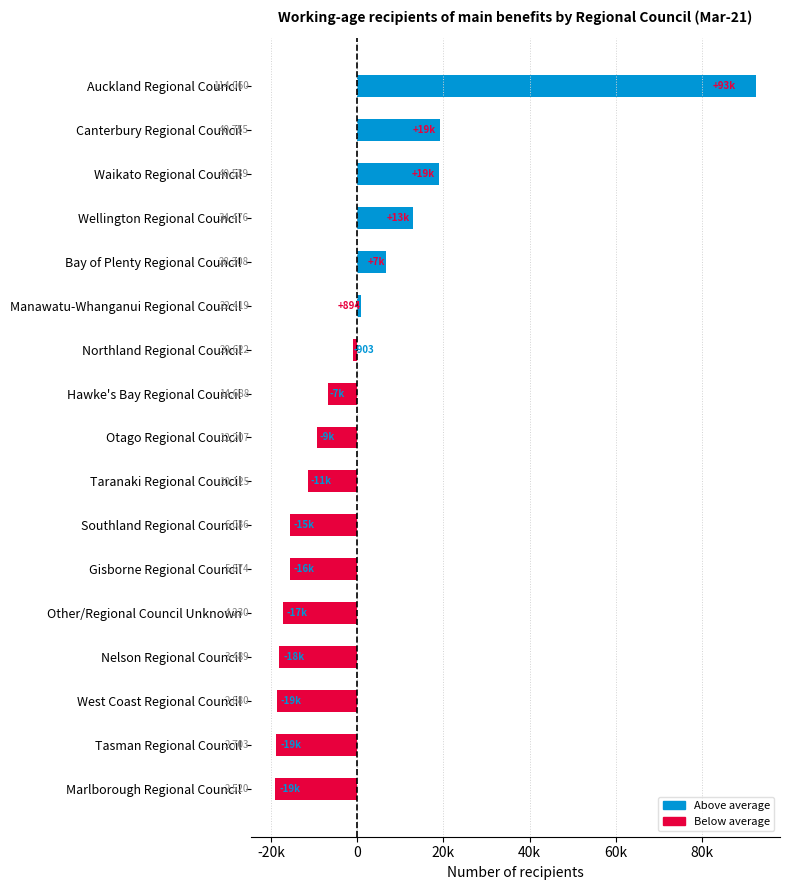

Does the chart contain any negative values?

Yes